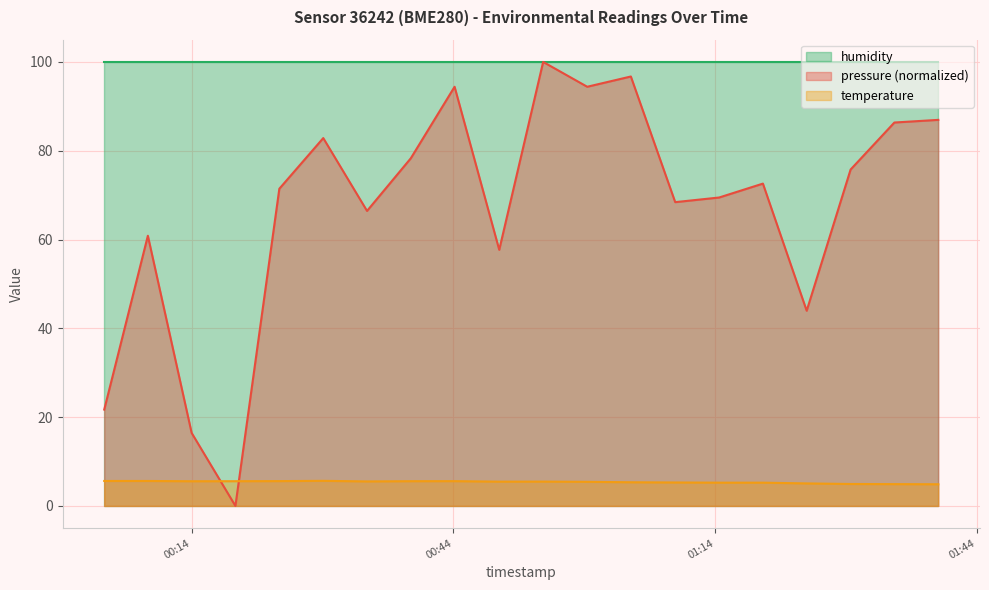

How many data points does each series have?

20